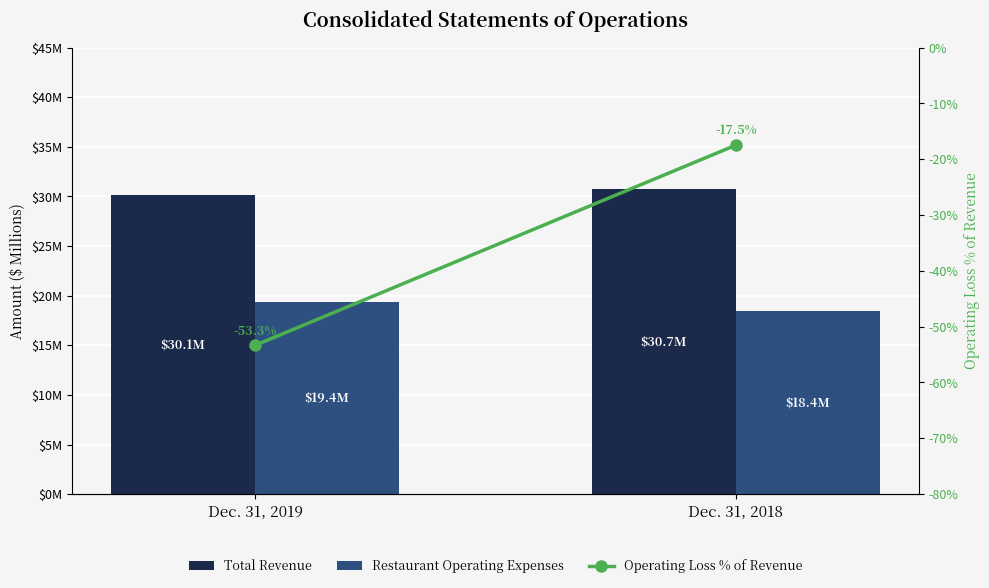

How many data points does each series have?

2